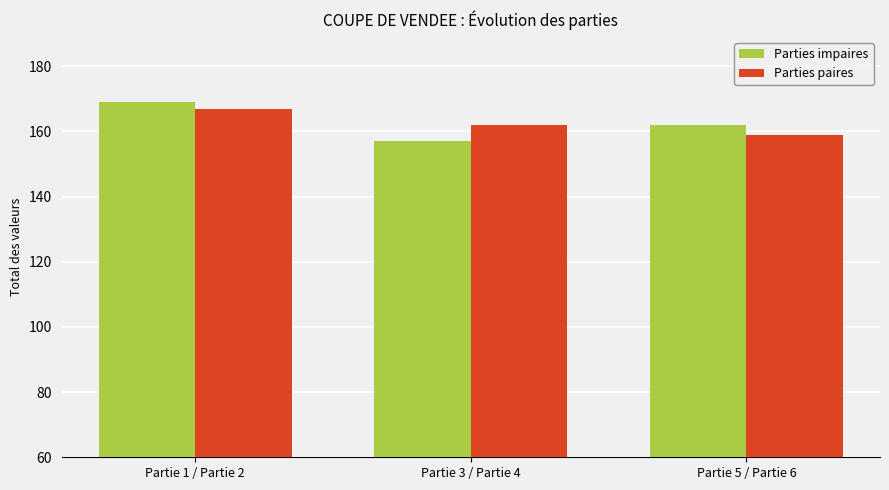

Does the chart contain stacked bars?

No